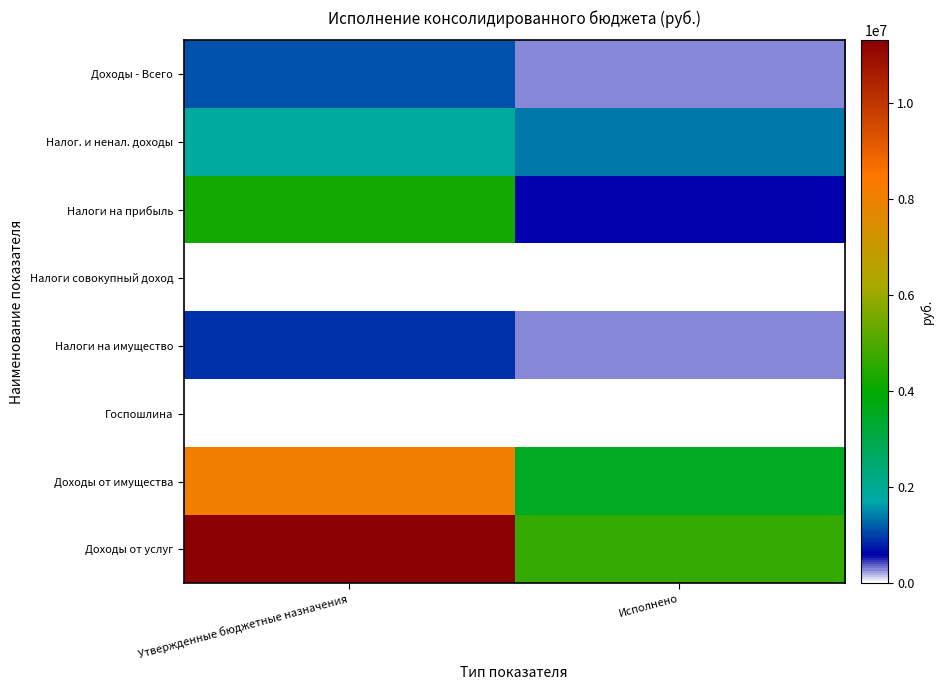

At which category is the sum across all series the highest?

Утвержденные бюджетные назначения